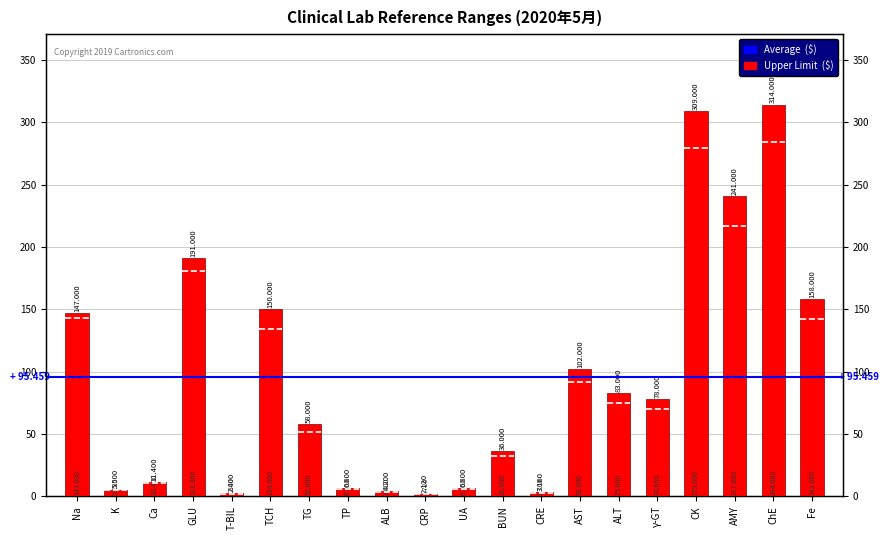

At which category does the chart reach its minimum across all series?

CRP